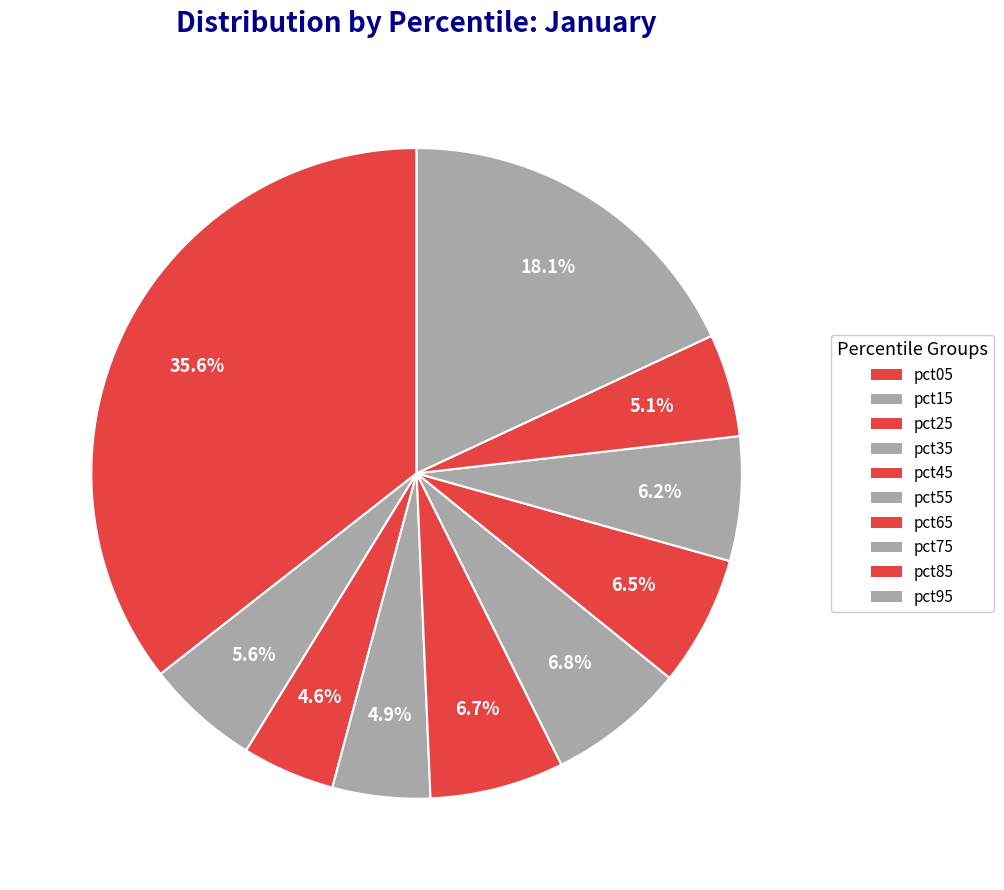

What percentage is the pct05 slice, to the nearest percent?

36%